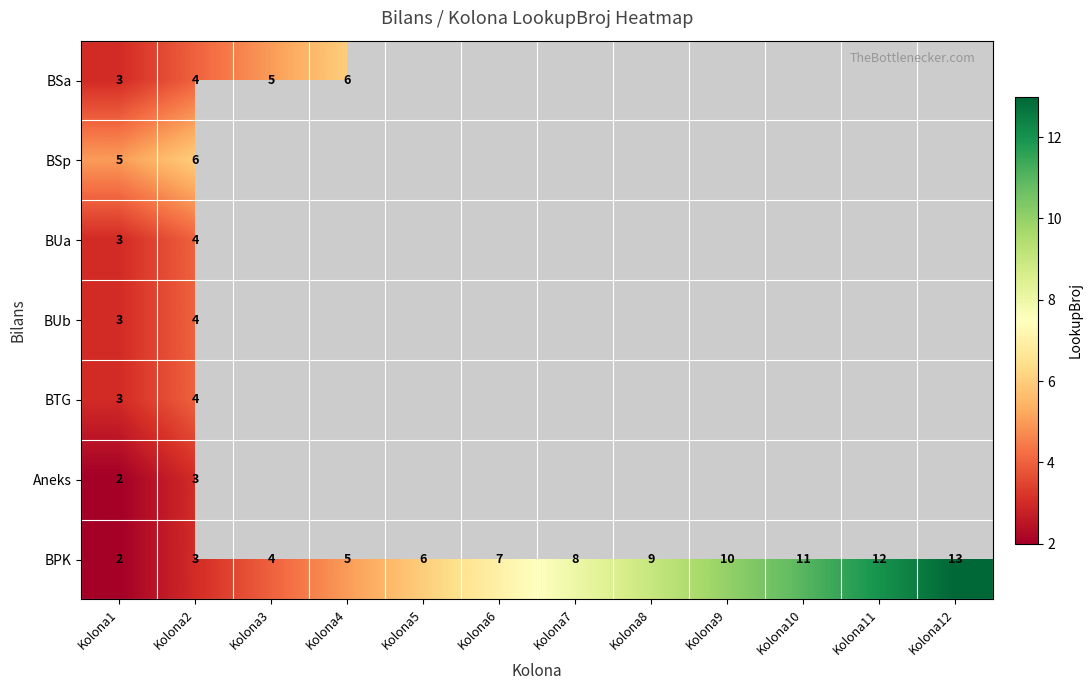

Count the number of categories in the chart.

12